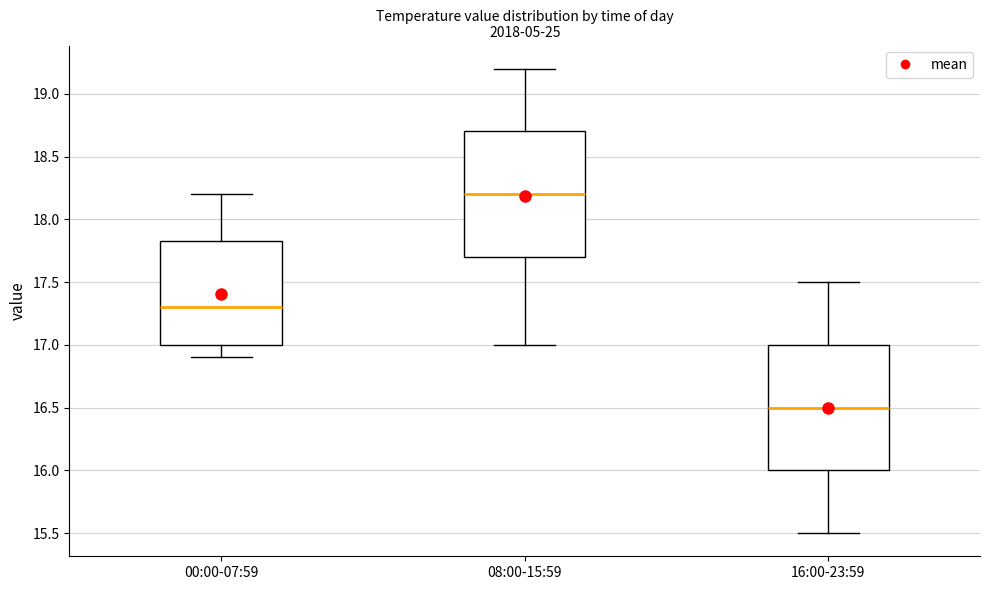

Reading left to right, transcribe this box plot: for each box, give where its median line is, the range the box spans, and where its two whiskers end, as read against the y-axis. The values are not printed on the chart, so give them approximately, as read against the axis.

00:00-07:59: median 17.30, box 17.00 to 17.85, whiskers 16.90 to 18.20
08:00-15:59: median 18.20, box 17.70 to 18.70, whiskers 17.00 to 19.20
16:00-23:59: median 16.50, box 16.00 to 17.00, whiskers 15.50 to 17.50